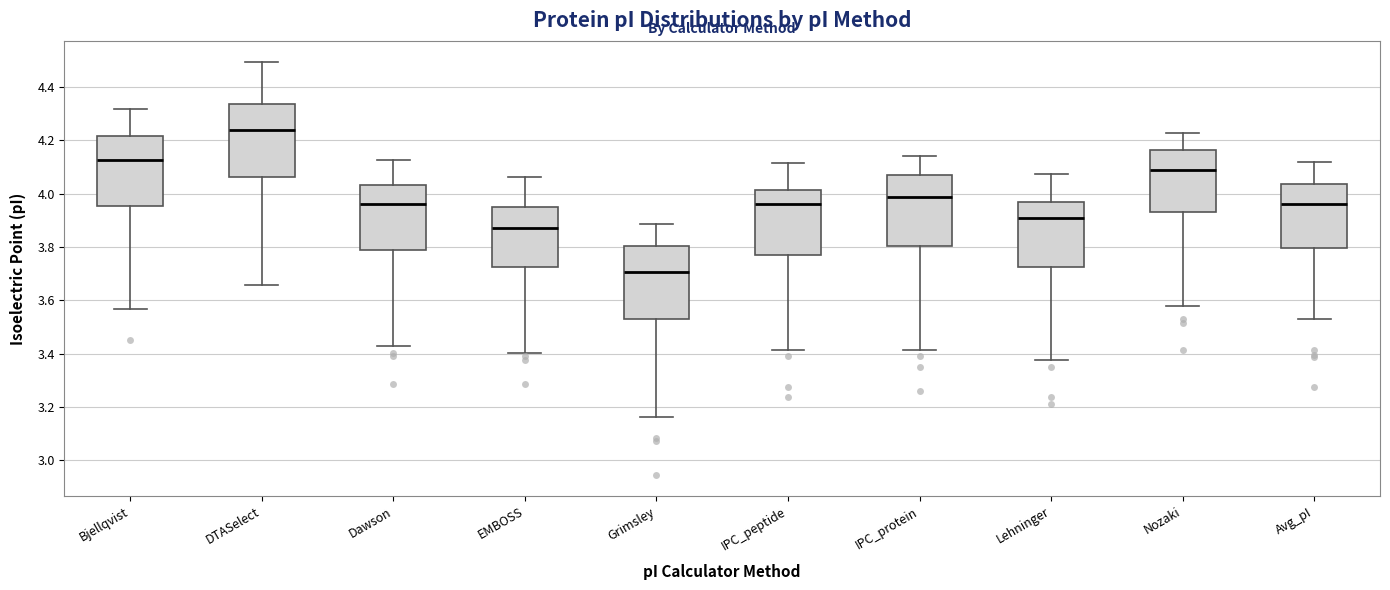

Which box's median line is the highest?

DTASelect